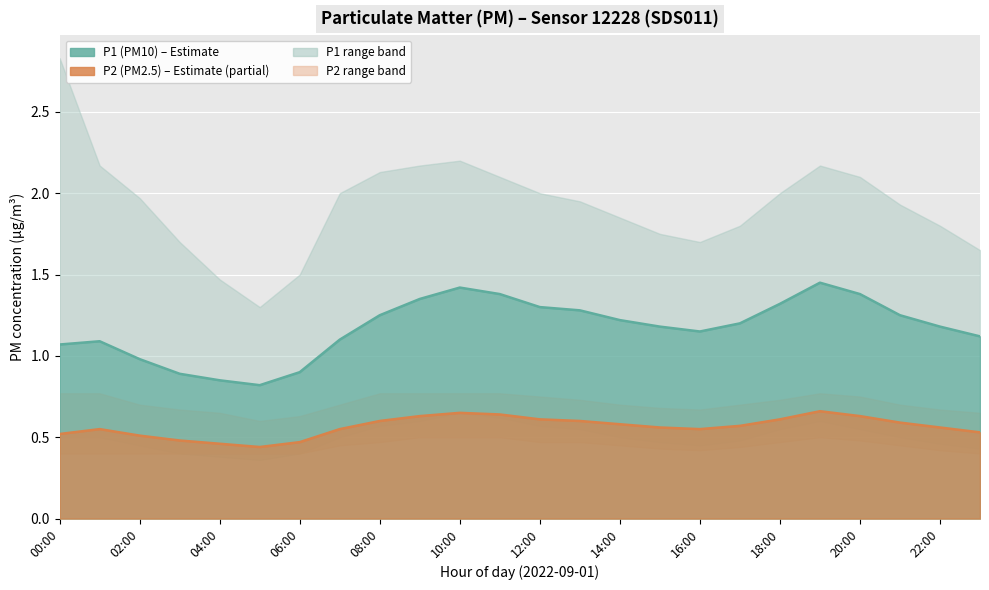

What is the difference between the highest and lowest values at 20:00?

0.7